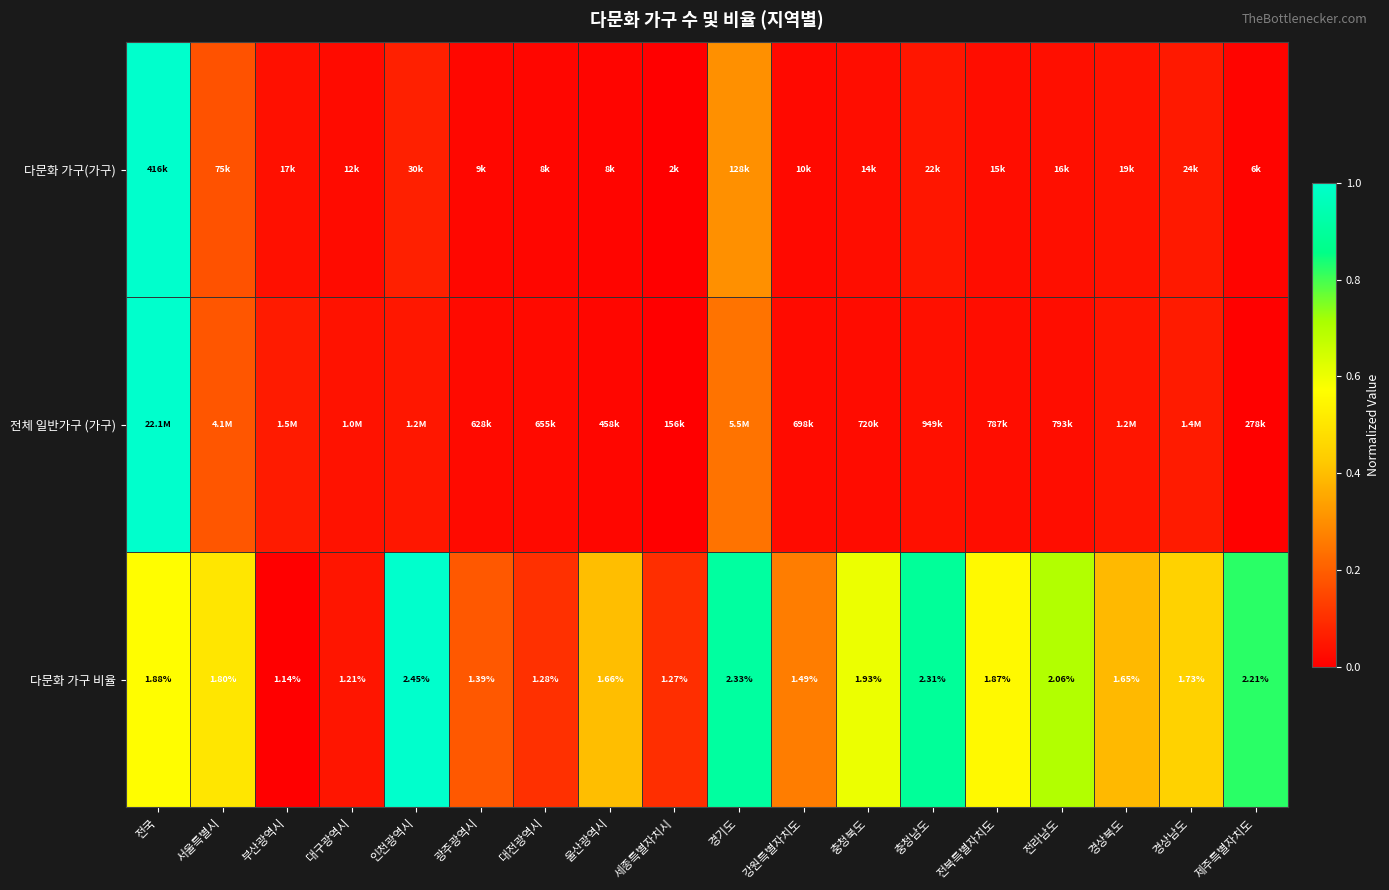

What is the spread (max minus min) of values at 충청남도?

0.9